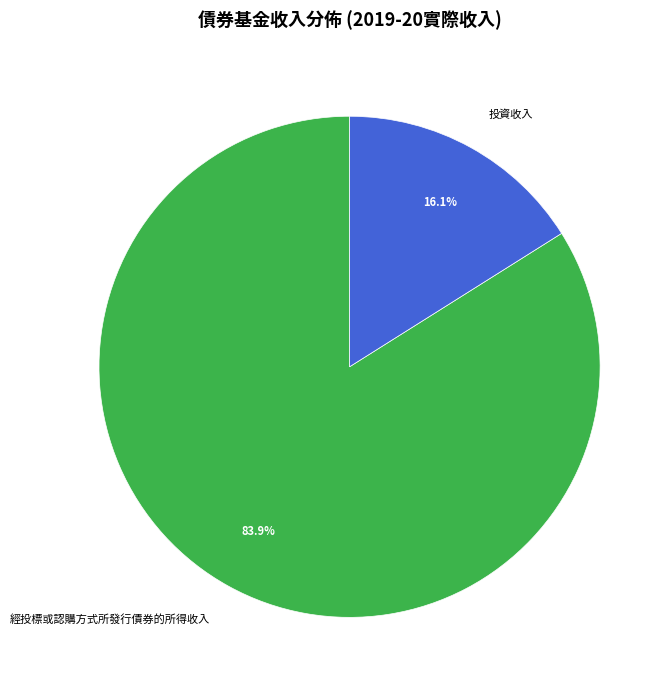

How many slices are in this pie chart?

2